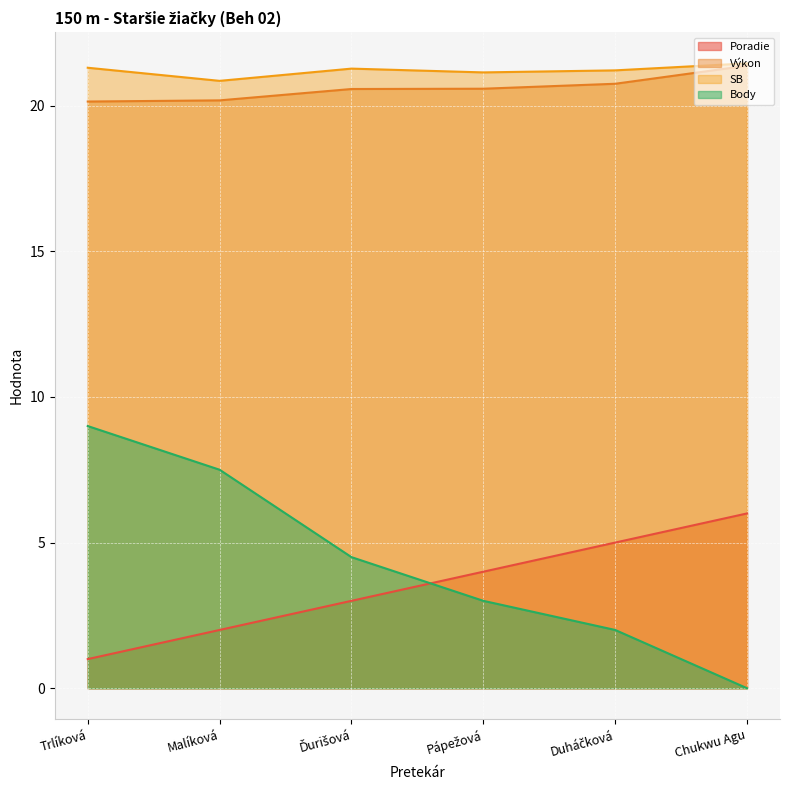

Reading right to left, what are all the values shown in this chart?

Poradie: Chukwu Agu=6.0	Duháčková=5.0	Pápežová=4.0	Ďurišová=3.0	Malíková=2.0	Trlíková=1.0
Výkon: Chukwu Agu=21.4	Duháčková=20.8	Pápežová=20.6	Ďurišová=20.6	Malíková=20.2	Trlíková=20.1
SB: Chukwu Agu=21.4	Duháčková=21.2	Pápežová=21.1	Ďurišová=21.3	Malíková=20.9	Trlíková=21.3
Body: Chukwu Agu=0.0	Duháčková=2.0	Pápežová=3.0	Ďurišová=4.5	Malíková=7.5	Trlíková=9.0